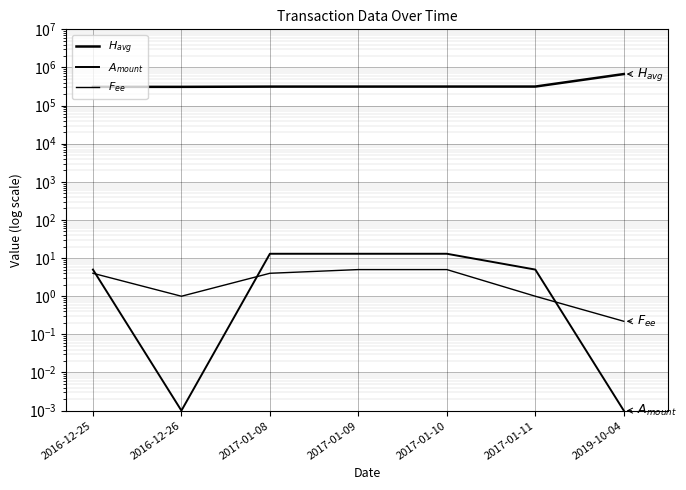

What position from the right is 2017-01-11?

2